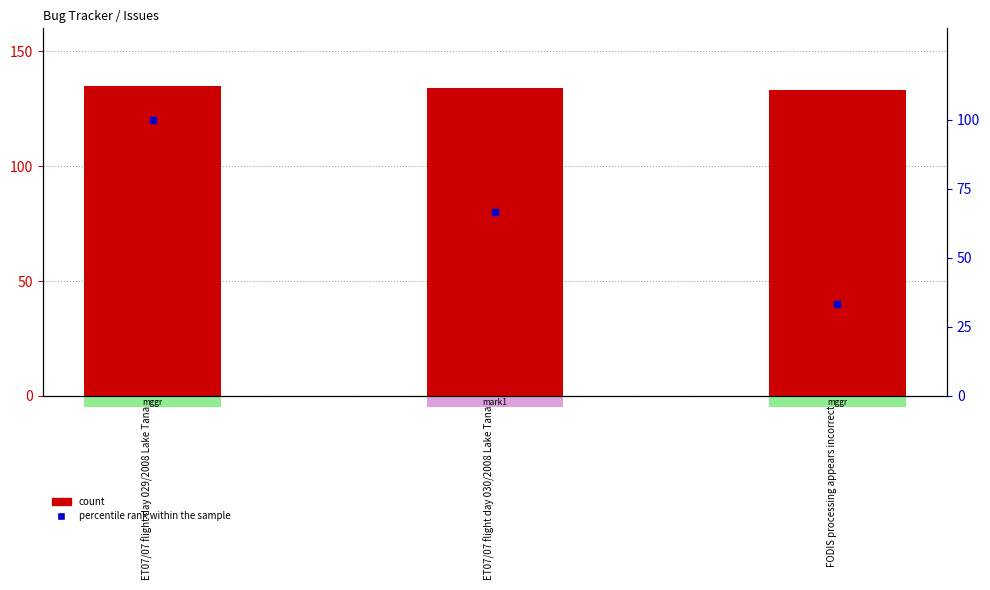

Is the value of percentile rank within the sample at ET07/07 flight day 029/2008 Lake Tana greater than the value of count at ET07/07 flight day 029/2008 Lake Tana?

No